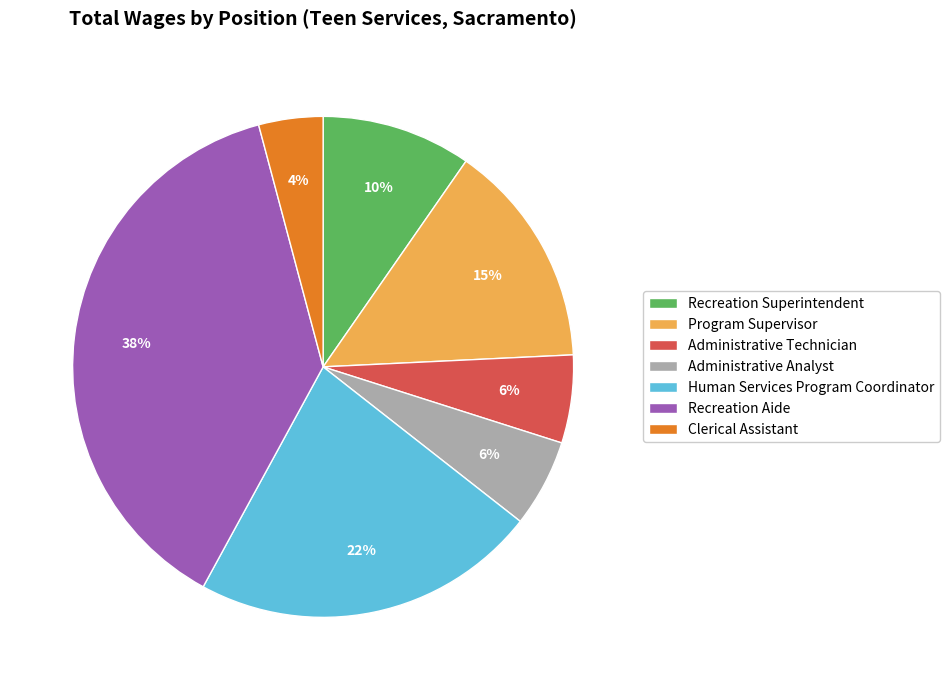

Which has a higher value, Administrative Technician or Clerical Assistant?

Administrative Technician